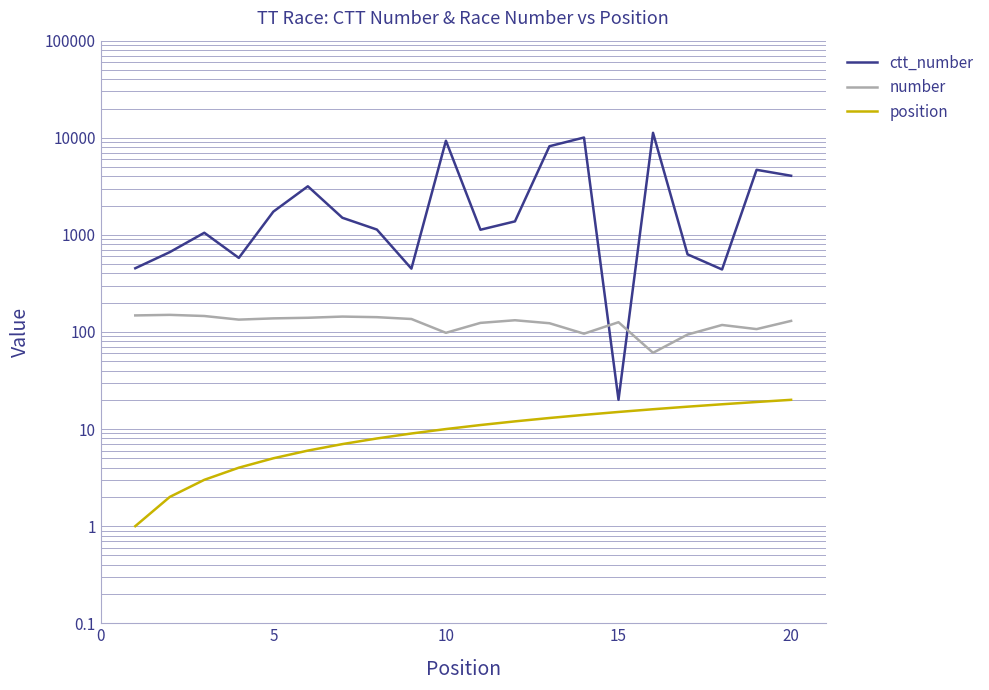

True or false: number has more than 2 interior local peaks.

True